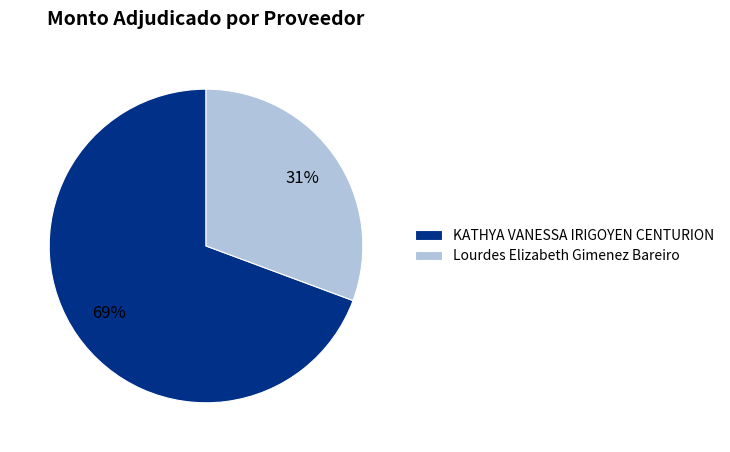

Do Lourdes Elizabeth Gimenez Bareiro and KATHYA VANESSA IRIGOYEN CENTURION together represent more than half of the pie?

Yes